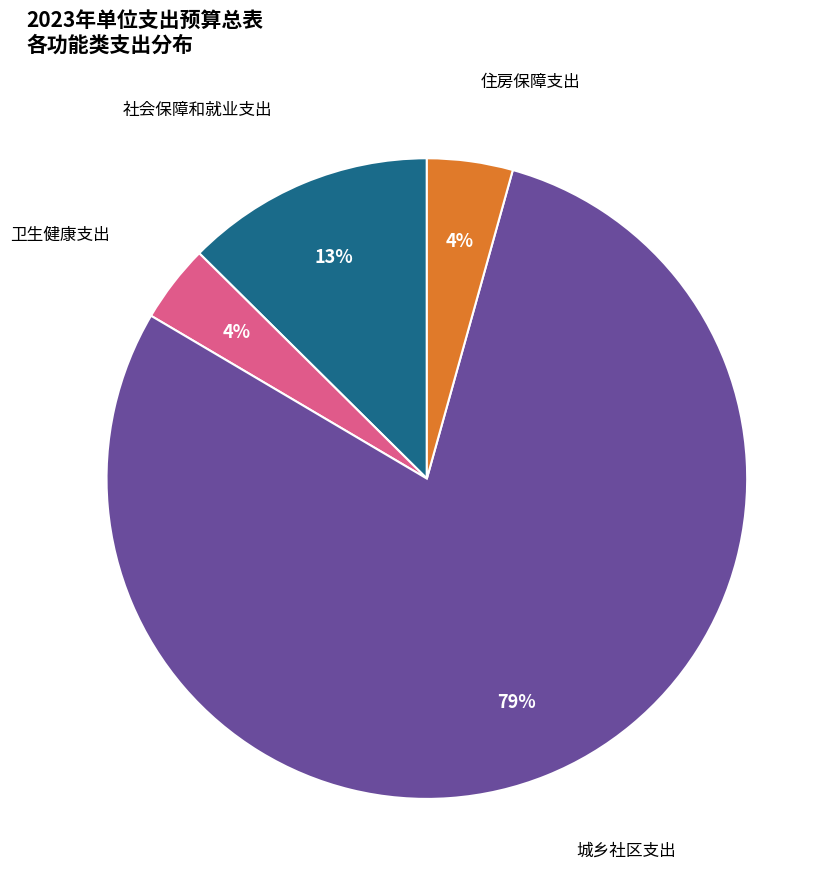

Does any single category account for the majority?

Yes